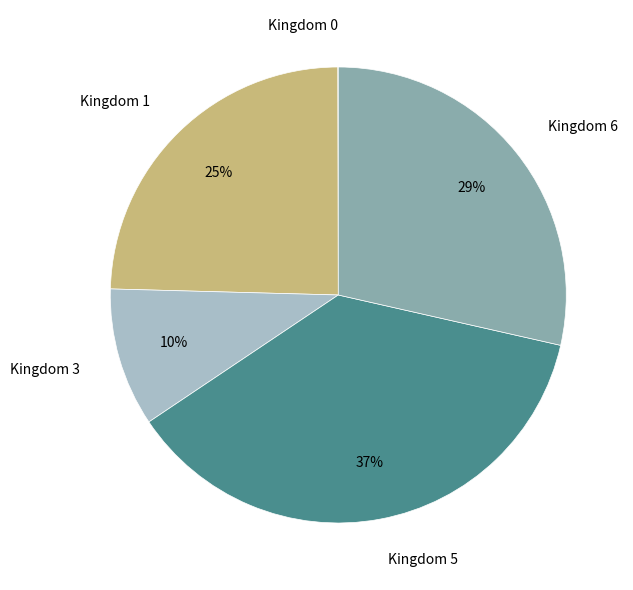

Is there any slice that represents more than half of the pie?

No